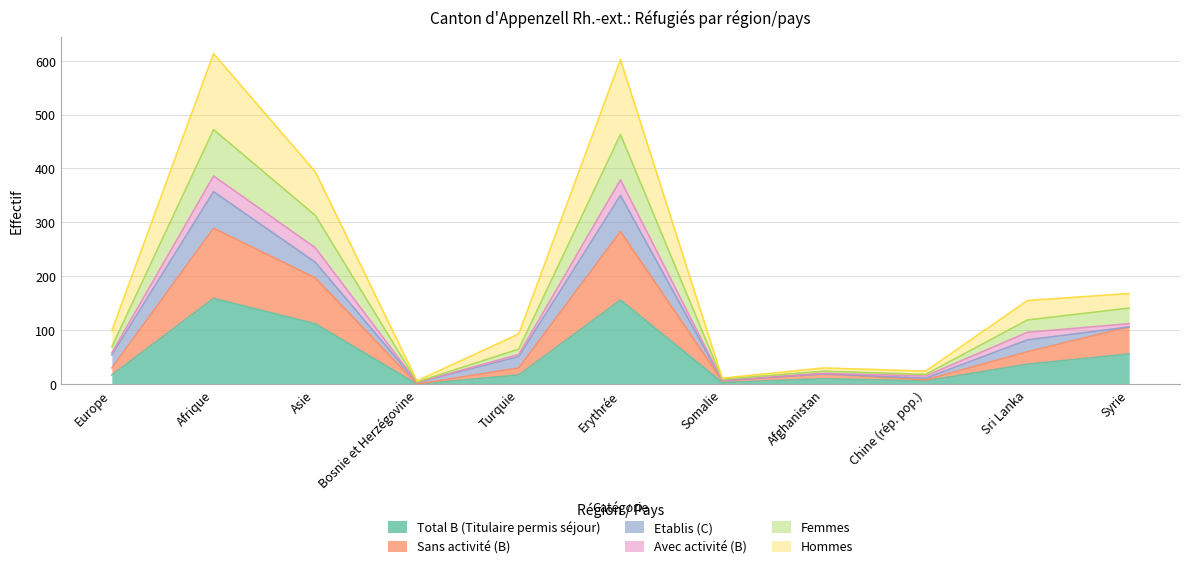

True or false: Sans activité (B) and Total B (Titulaire permis séjour) cross at least once.

False